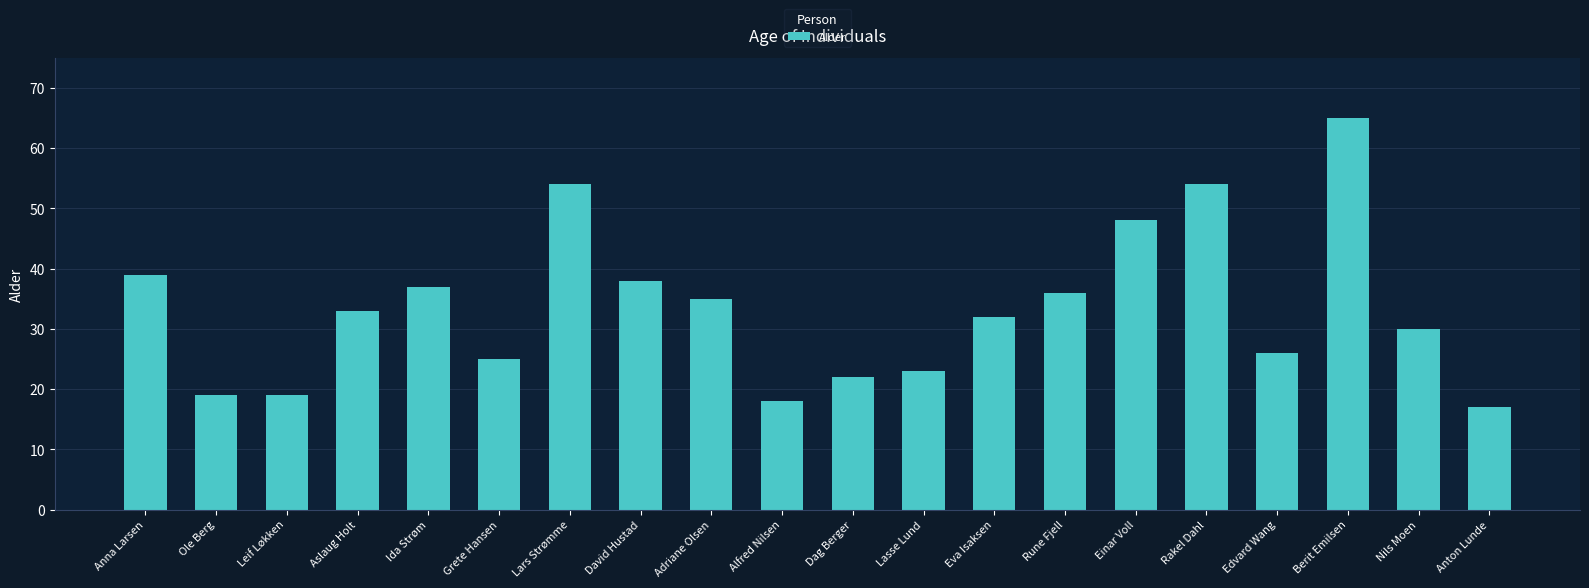

Reading left to right, transcribe all the data shown in this chart.

Anna Larsen=39	Ole Berg=19	Leif Løkken=19	Aslaug Holt=33	Ida Strøm=37	Grete Hansen=25	Lars Strømme=54	David Hustad=38	Adriane Olsen=35	Alfred Nilsen=18	Dag Berger=22	Lasse Lund=23	Eva Isaksen=32	Rune Fjell=36	Einar Voll=48	Rakel Dahl=54	Edvard Wang=26	Berit Emilsen=65	Nils Moen=30	Anton Lunde=17